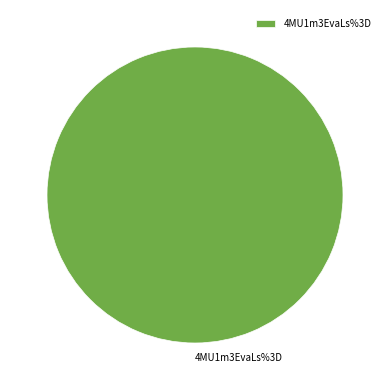

Is it true that 4MU1m3EvaLs%3D is 87% of the pie?

False